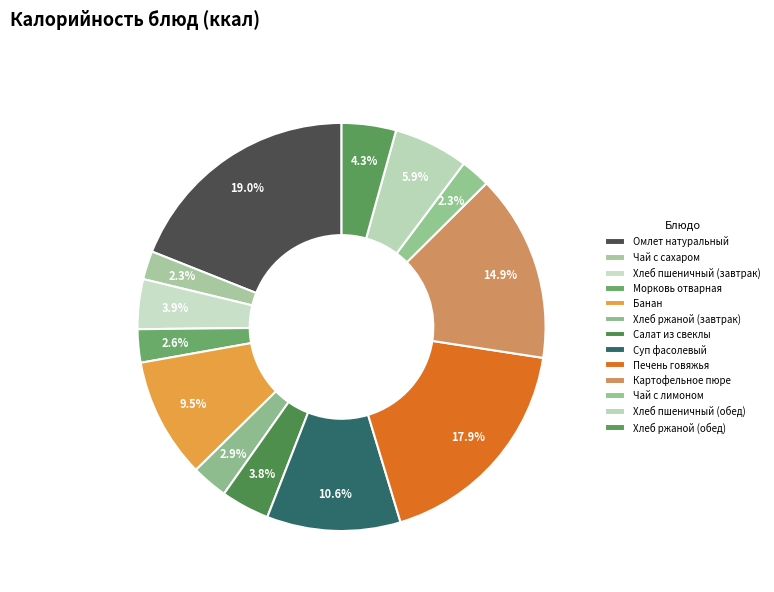

Is Суп фасолевый the majority of the pie?

No